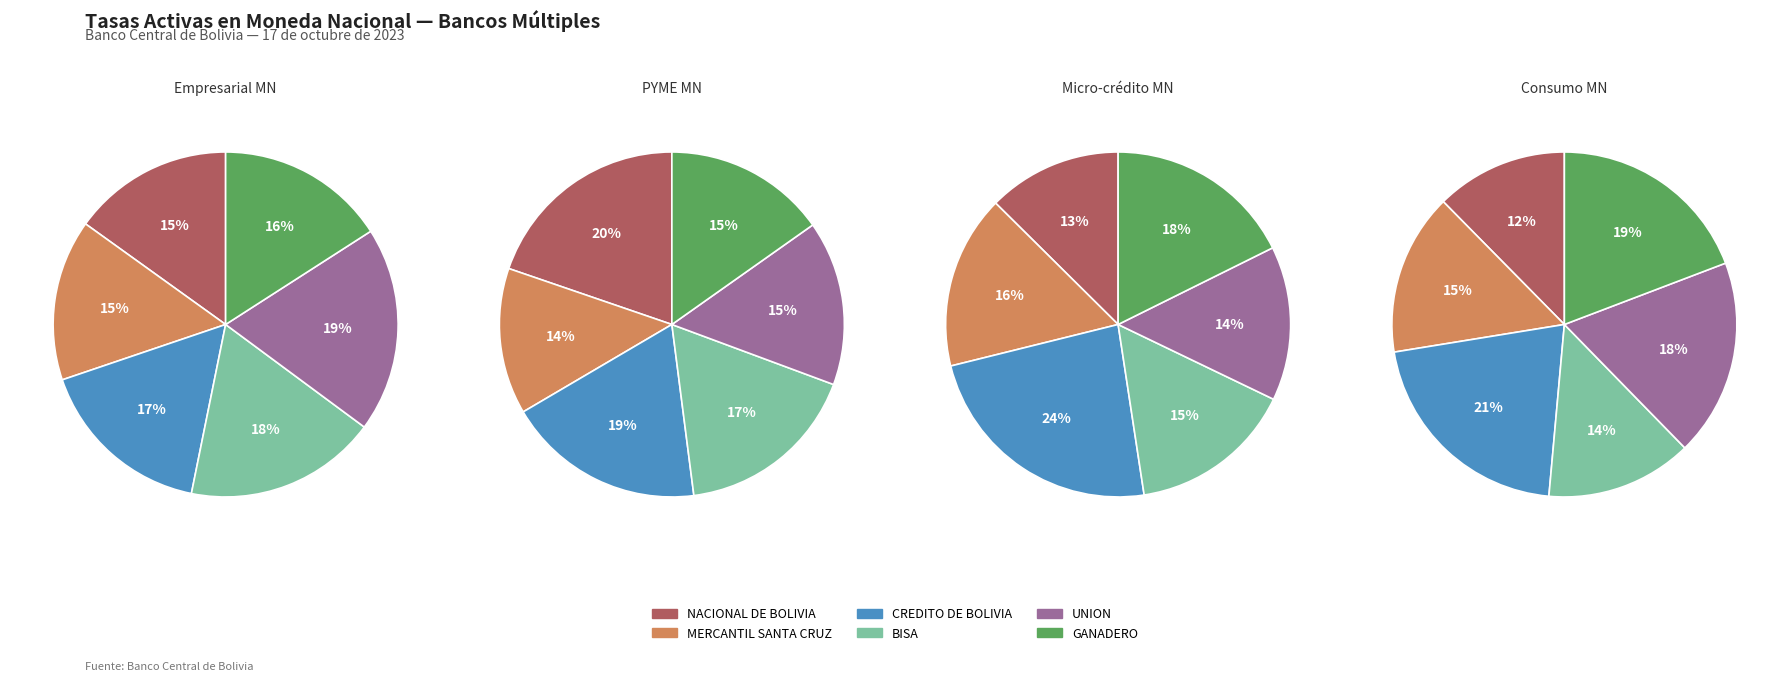

Between BISA and GANADERO, which series saw the biggest shift?

Consumo MN